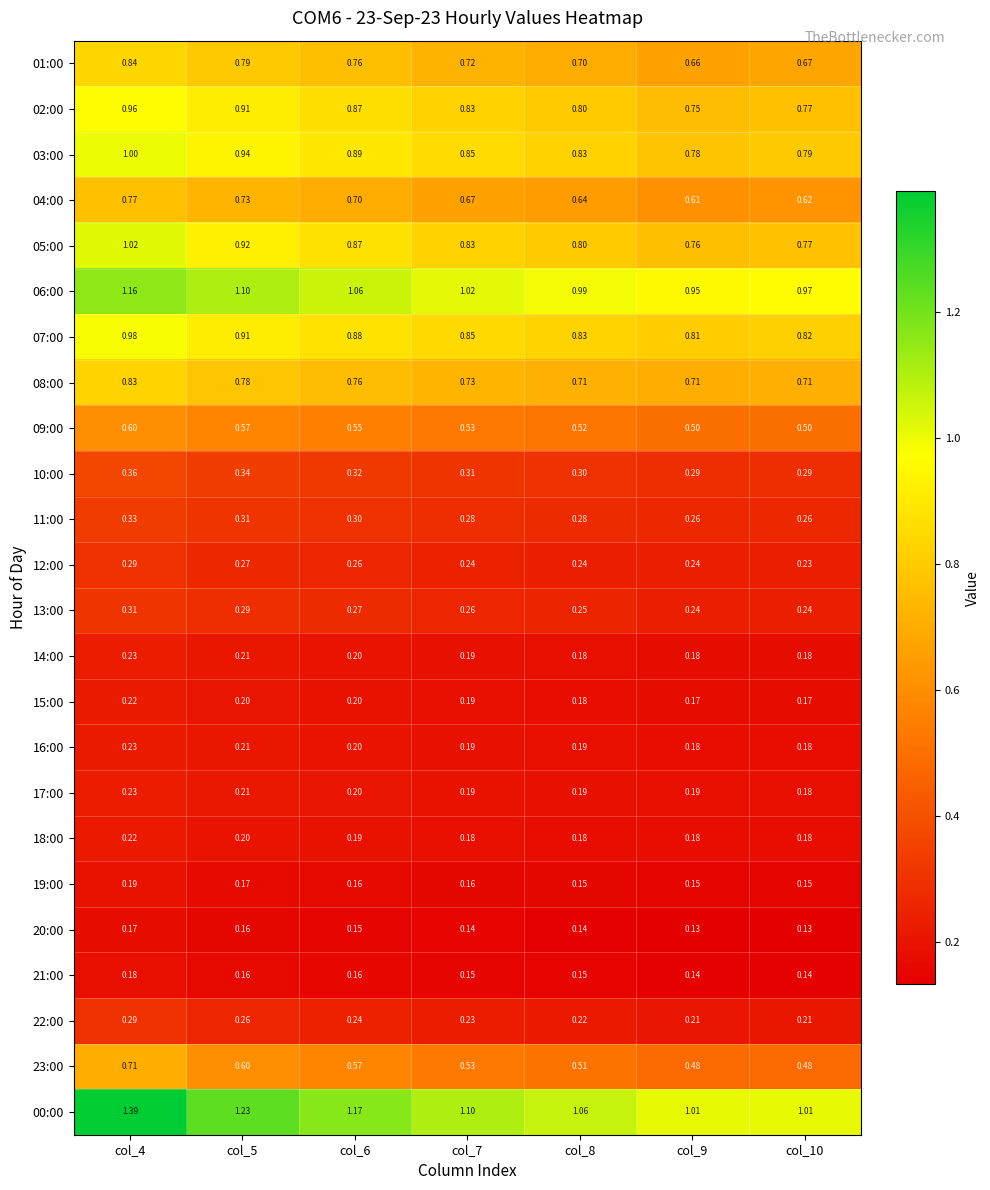

At which category is the sum across all series the highest?

col_4